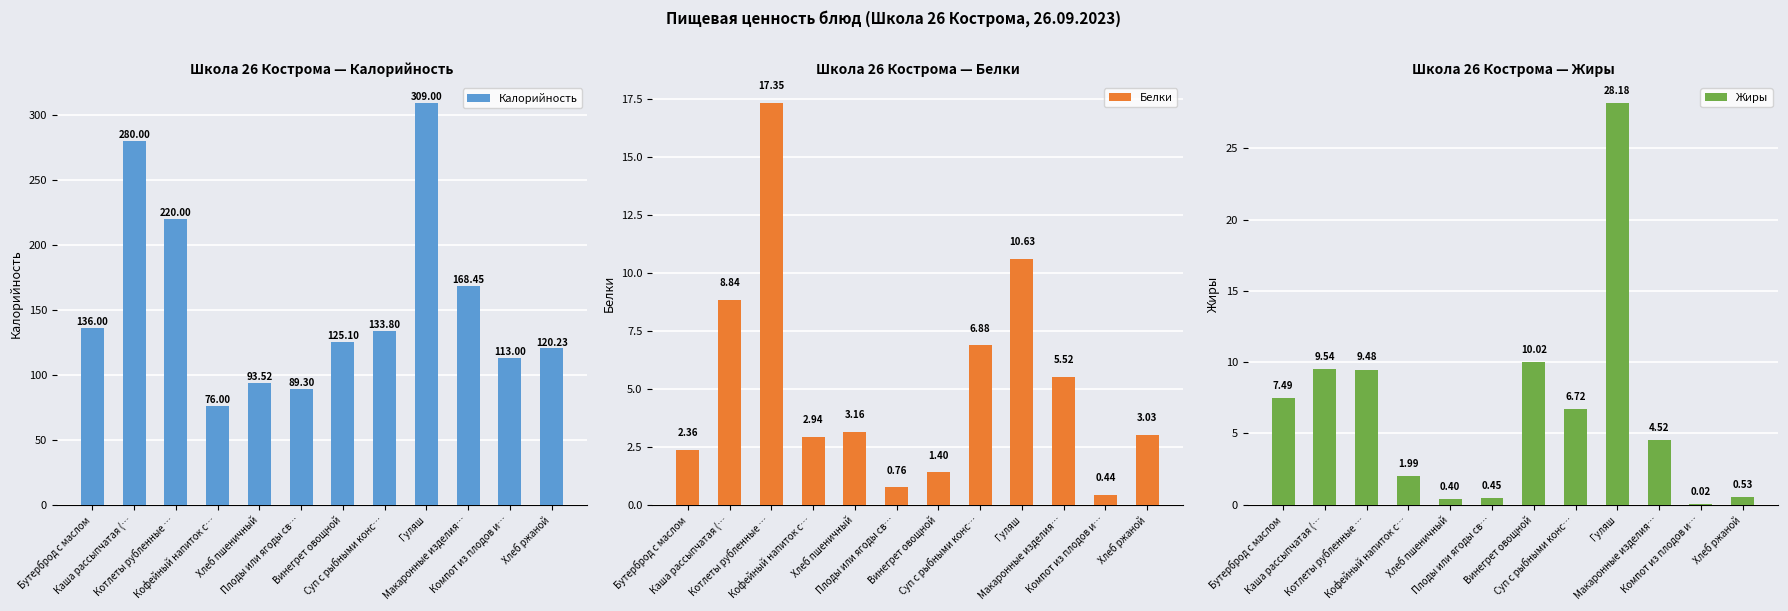

What is the label of the 4th bar from the left?

Кофейный напиток с…